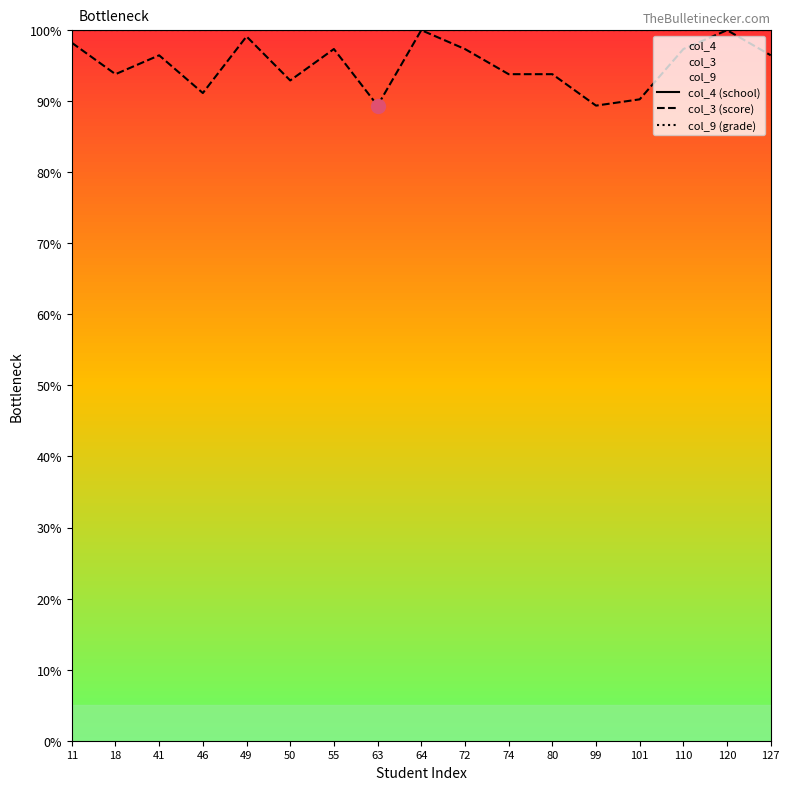

True or false: col_9 (grade) and col_4 (school) intersect in this chart.

False